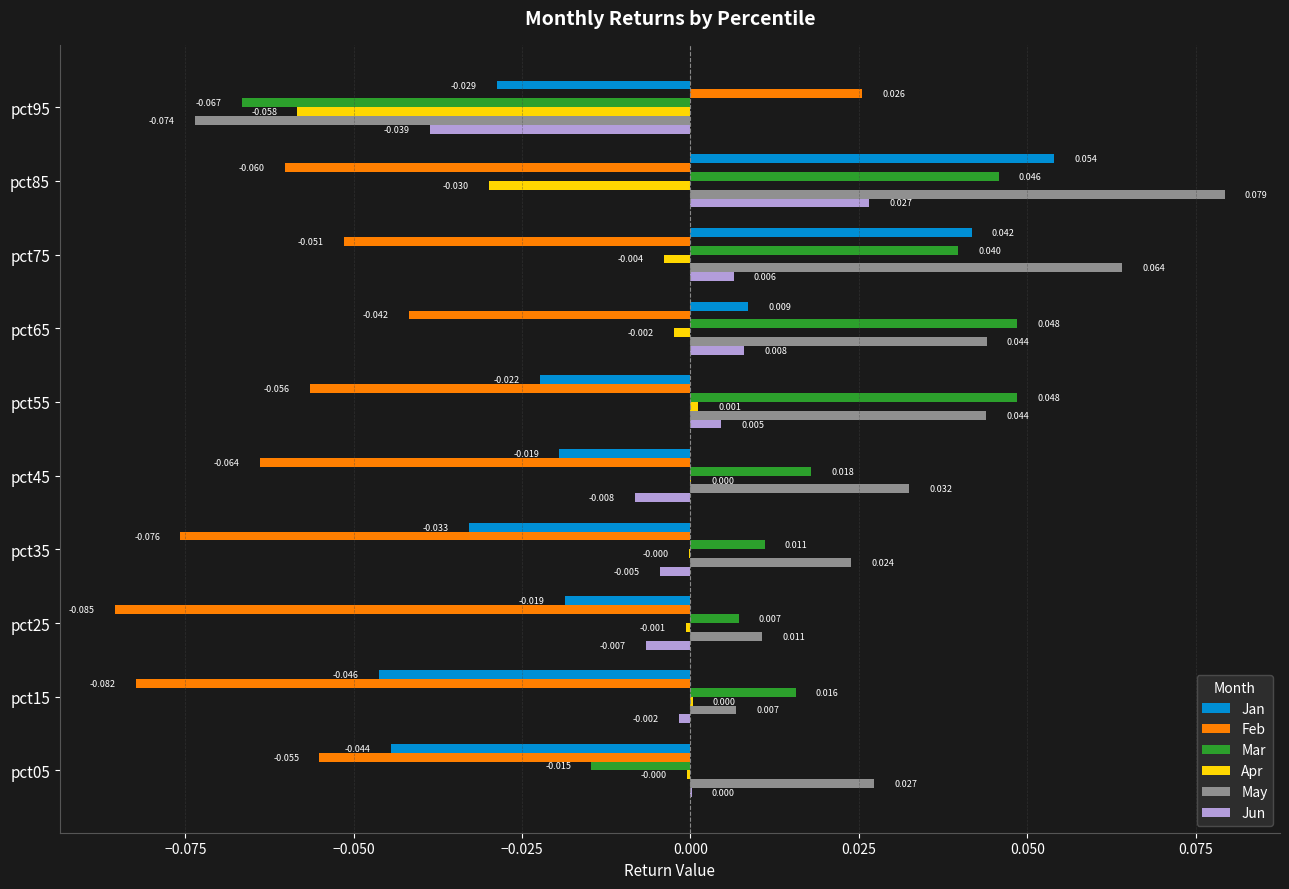

Is the value of Jan at pct85 greater than the value of Jun at pct55?

Yes